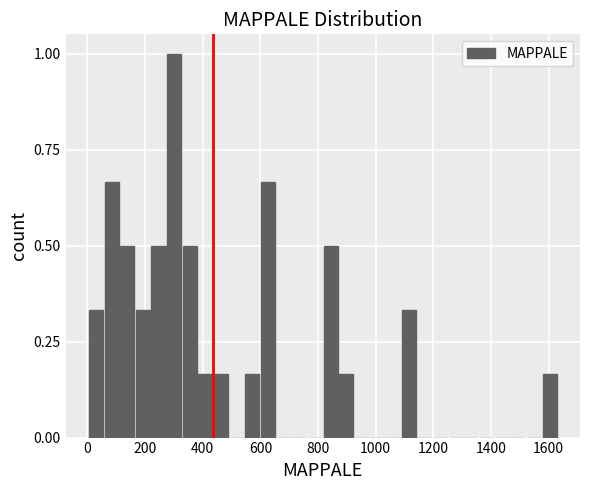

Around what value on the x-axis is the tallest bar? Give the approximate position of its centre, as read against the axis.

300